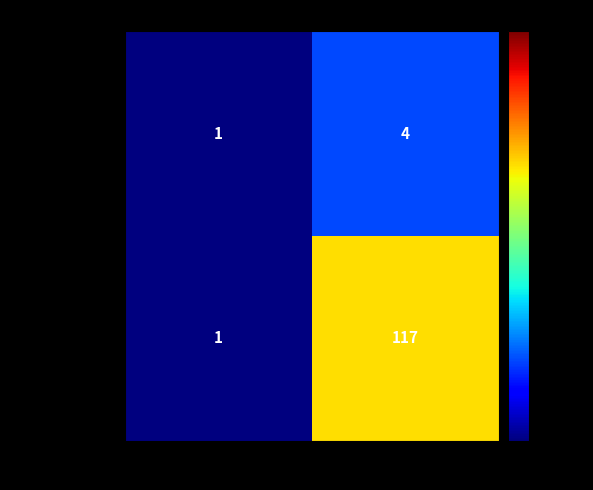

Reading left to right, what are all the values shown in this chart?

b57352f899…: direction=1	io_index=4
088a01a79664…: direction=1	io_index=117